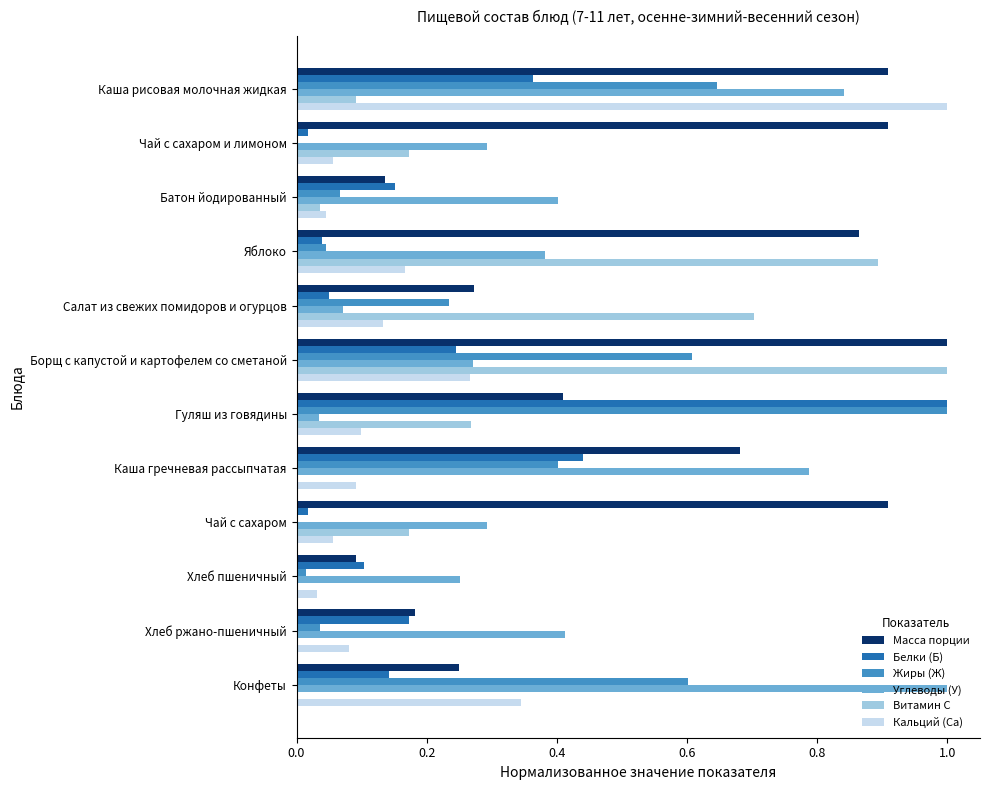

Which series has the largest total across all categories?

Масса порции